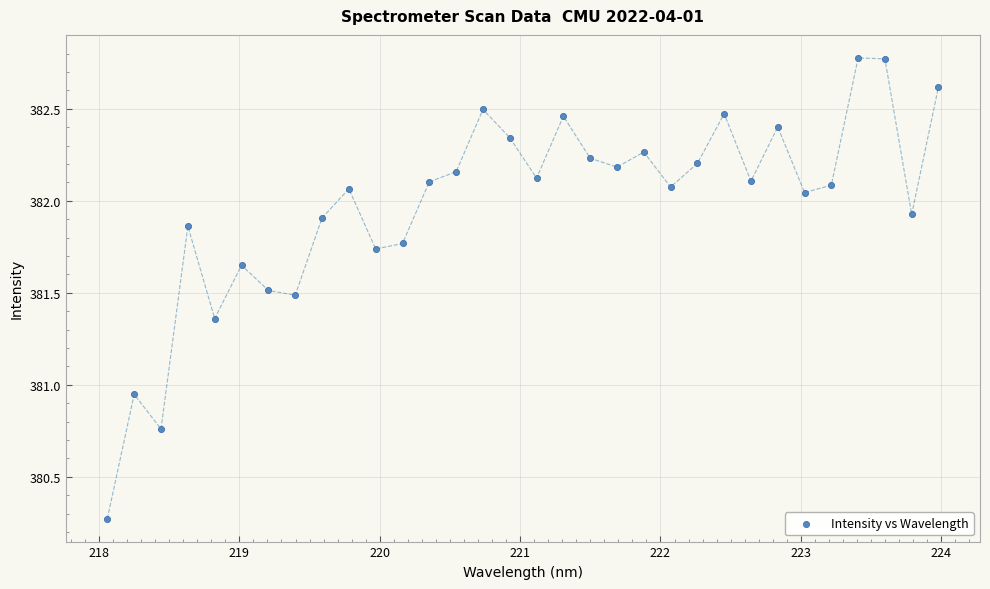

What is the range of X values (max minus min)?

5.9